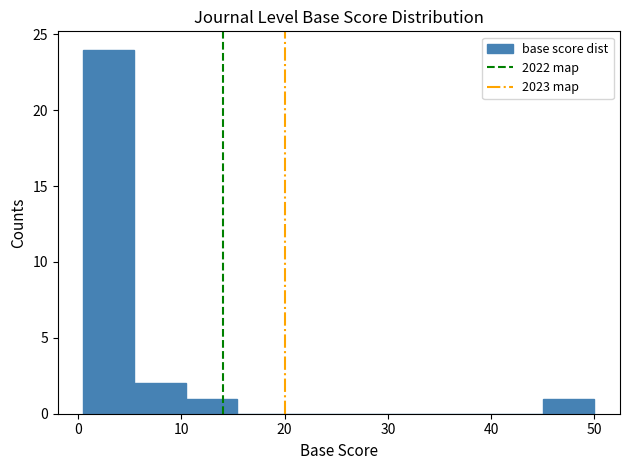

Reading left to right, list every bar in this chart as the range it spans on the x-axis followed by its height. Neither the bar edges nor the heights are printed on the chart, so give them approximately, as read against the axes.

1 to 5: 24
5 to 10: 2
10 to 15: 1
15 to 20: 0
20 to 25: 0
25 to 30: 0
30 to 35: 0
35 to 40: 0
40 to 45: 0
45 to 50: 1